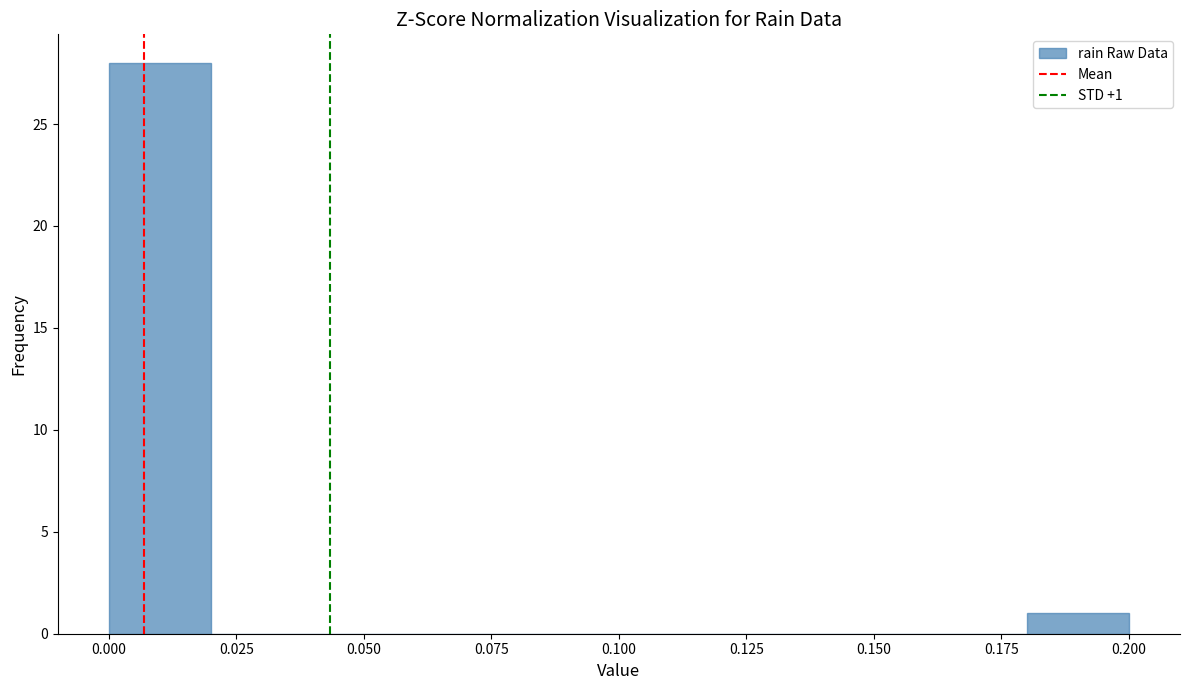

Over which range of the x-axis is the bar tallest?

0.00 to 0.02